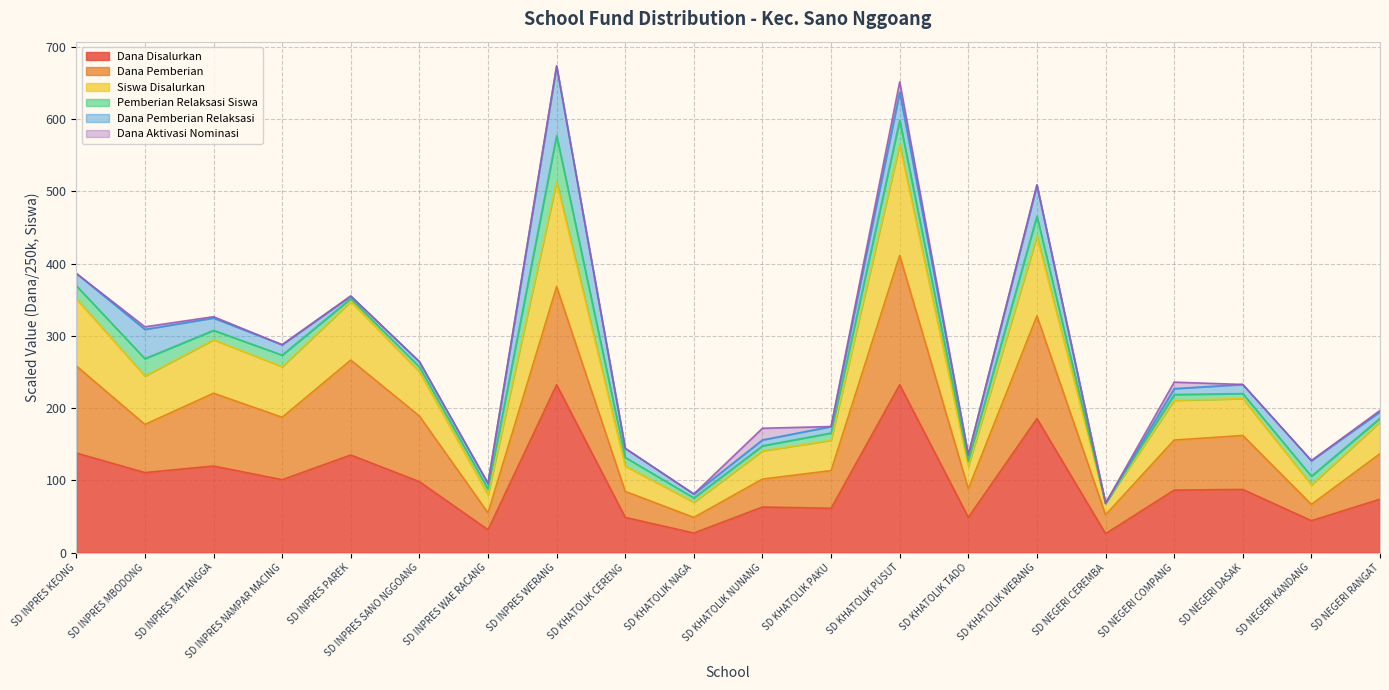

True or false: Dana Pemberian has a value of 658.9 at SD INPRES WERANG.

False